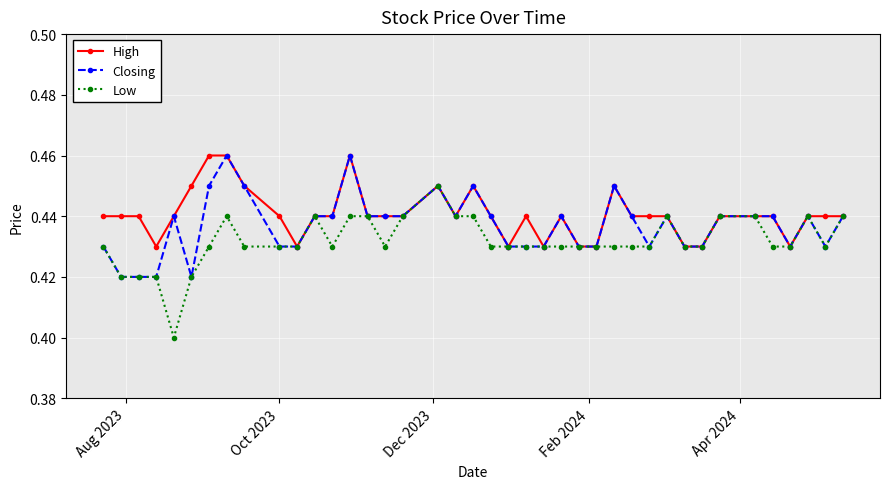

What are all the series names shown in the legend?

High, Closing, Low